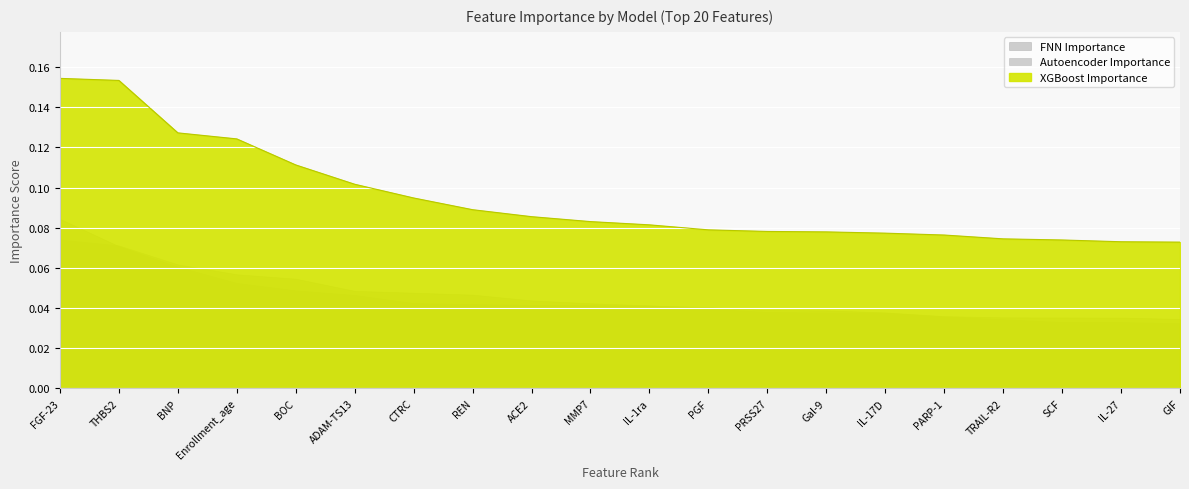

What is the value of the XGBoost Importance point at the 13th from the left?

0.1